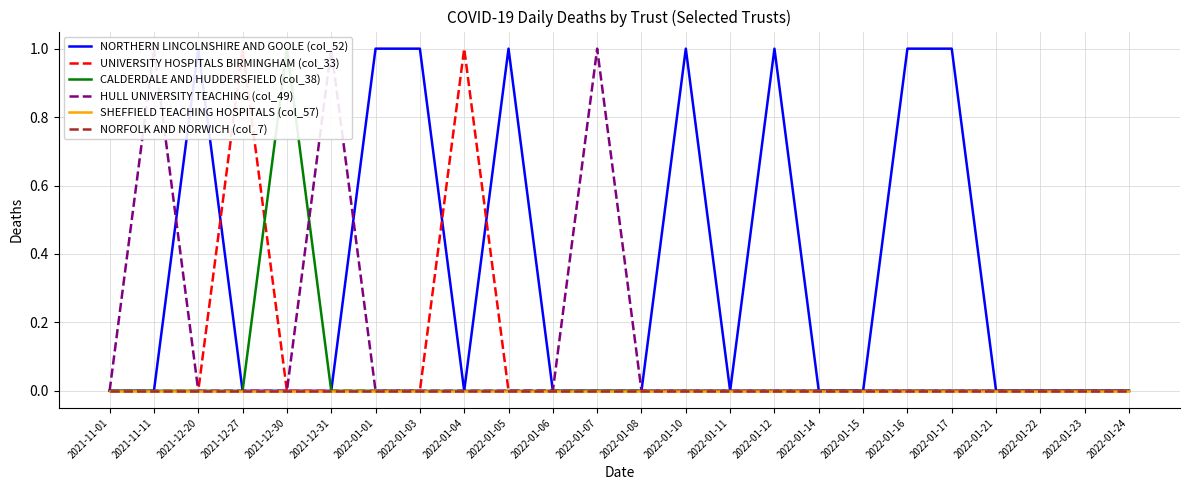

What is the label of the 18th point from the left?

2022-01-15